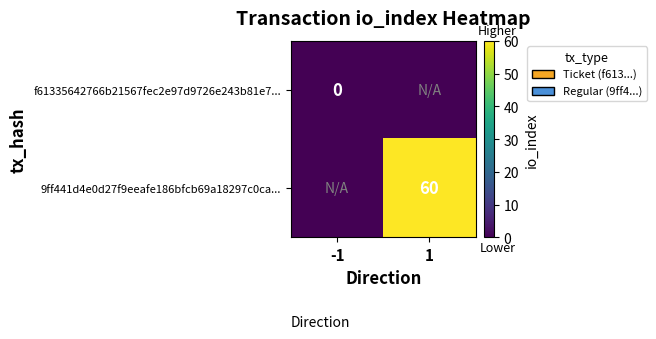

The value of 9ff441d4e0d27f9eeafe186bfcb69a18297c0ca... at 1 is 28. True or false?

False